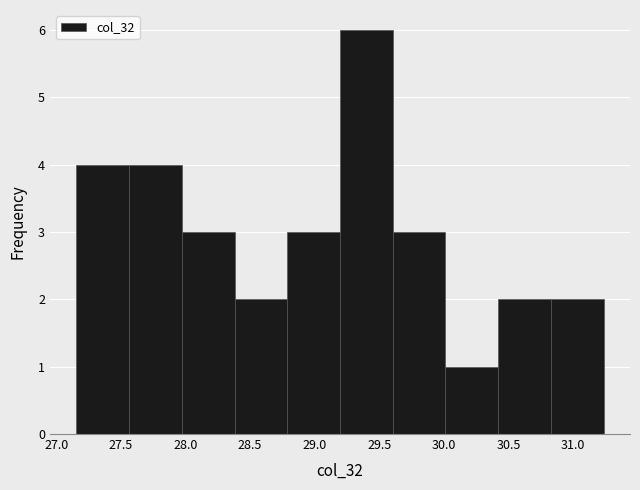

Over which range of the x-axis is the bar tallest?

29.20 to 29.60